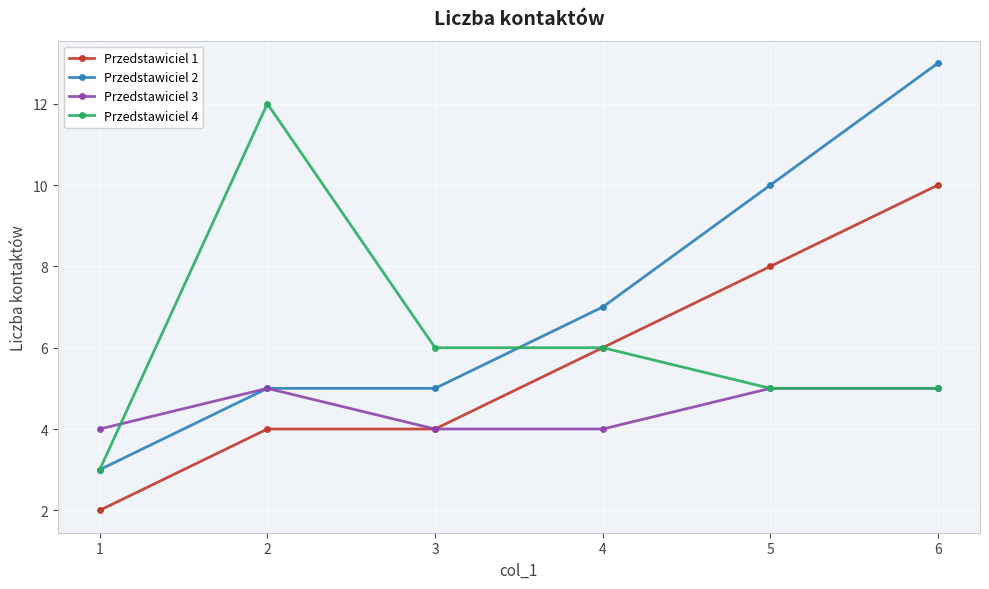

List the series in order of their overall mean, highest first.

Przedstawiciel 2, Przedstawiciel 4, Przedstawiciel 1, Przedstawiciel 3